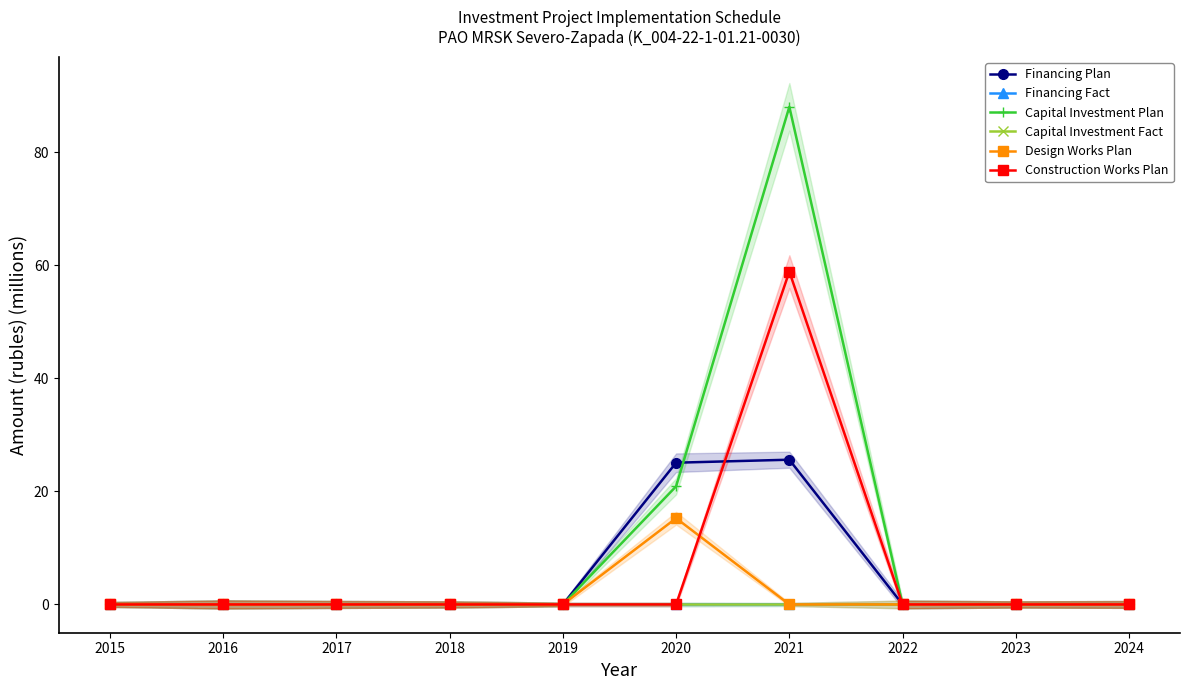

Reading left to right, extract all data points from this chart.

Financing Plan: 0.0	0.0	0.0	0.0	0.0	25.1	25.6	0.0	0.0	0.0
Financing Fact: 0.0	0.0	0.0	0.0	0.0	0.0	0.0	0.0	0.0	0.0
Capital Investment Plan: 0.0	0.0	0.0	0.0	0.0	20.9	88.0	0.0	0.0	0.0
Capital Investment Fact: 0.0	0.0	0.0	0.0	0.0	0.0	0.0	0.0	0.0	0.0
Design Works Plan: 0.0	0.0	0.0	0.0	0.0	15.3	0.0	0.0	0.0	0.0
Construction Works Plan: 0.0	0.0	0.0	0.0	0.0	0.0	58.9	0.0	0.0	0.0